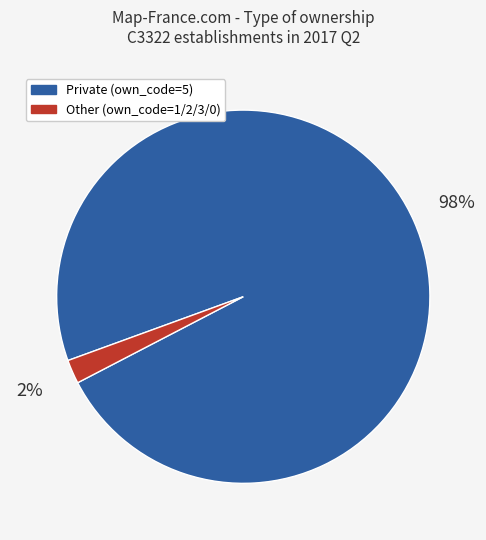

How many slices are in this pie chart?

2